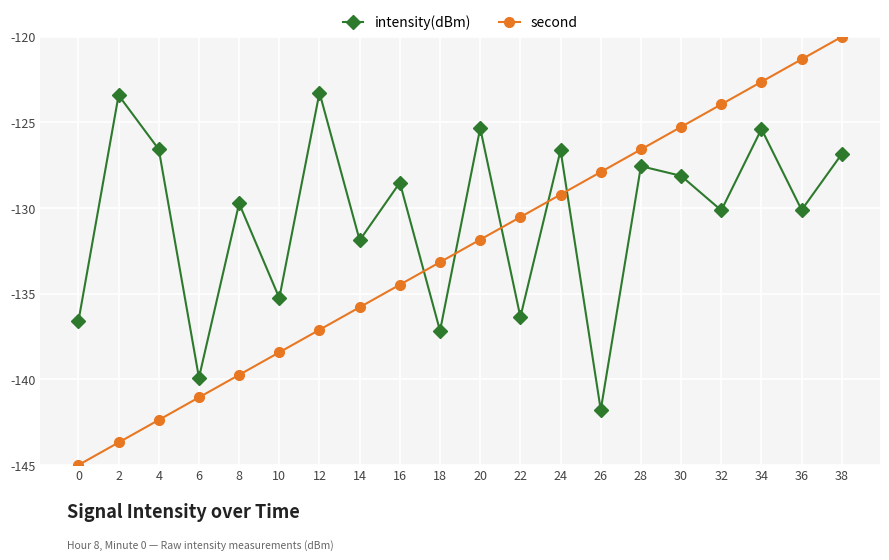

In intensity(dBm), how many points are lower than both neighbors (excluding endpoints)?

8